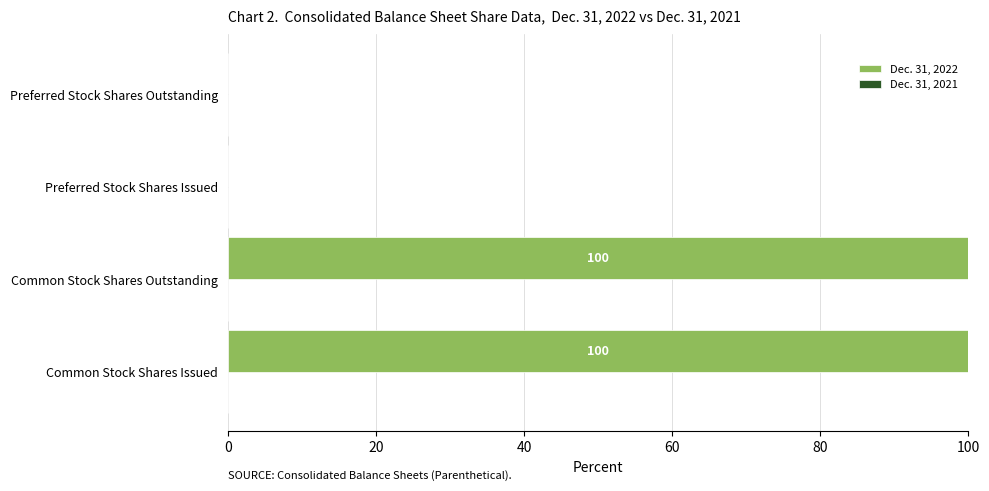

The chart shows a value of 152 at Common Stock Shares Issued. True or false?

False